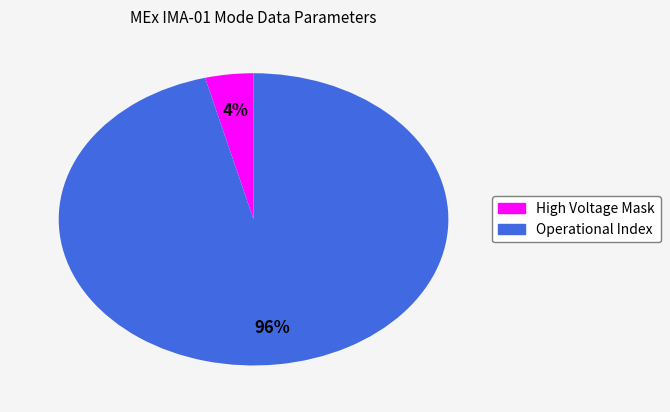

Is there any slice that represents more than half of the pie?

Yes